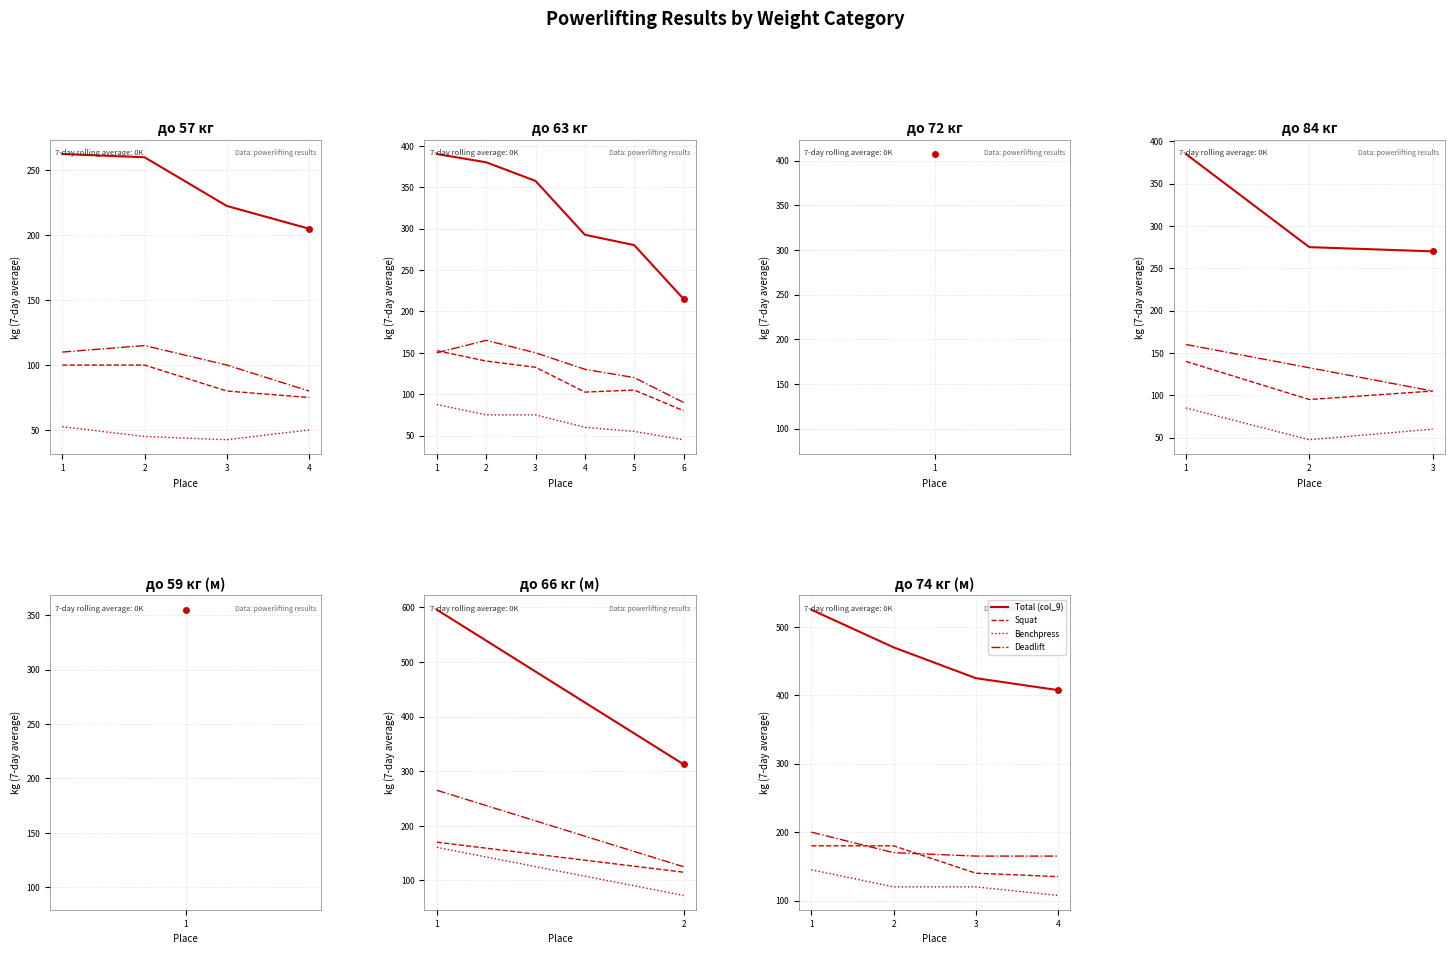

The value of Deadlift at 2 is 170.0. True or false?

True